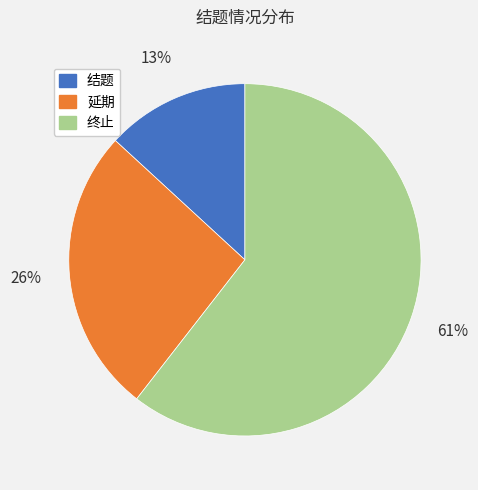

To the nearest percent, what is the combined percentage of 延期 and 终止?

87%